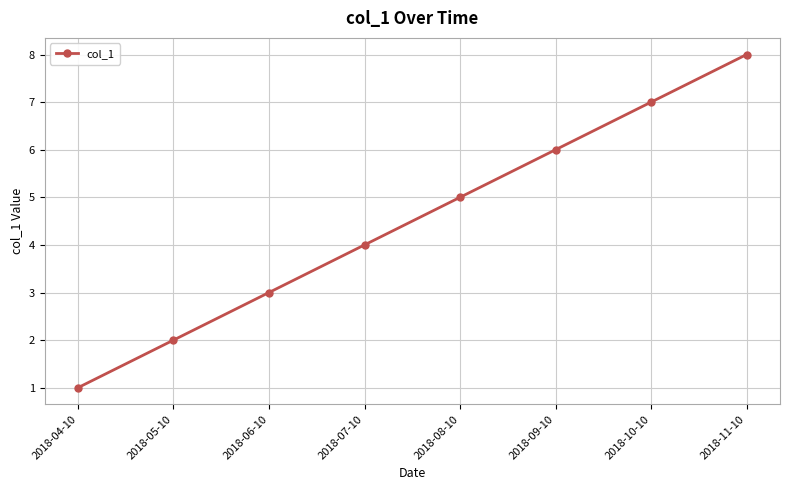

Which category has the highest value across all series?

2018-11-10